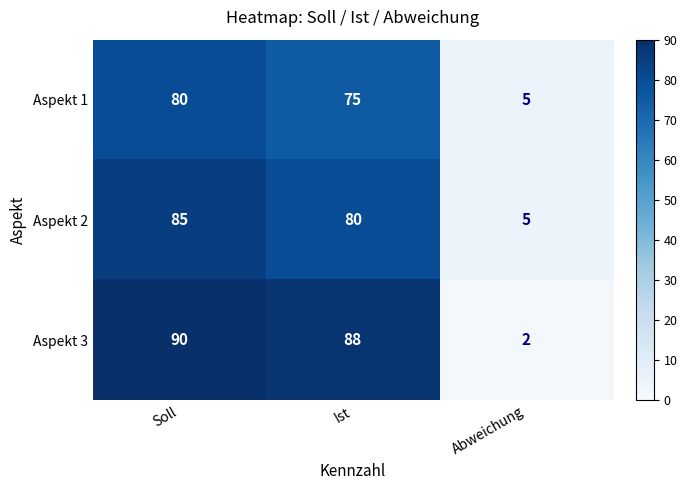

Reading left to right, what are all the values shown in this chart?

Aspekt 1: Soll=80	Ist=75	Abweichung=5
Aspekt 2: Soll=85	Ist=80	Abweichung=5
Aspekt 3: Soll=90	Ist=88	Abweichung=2